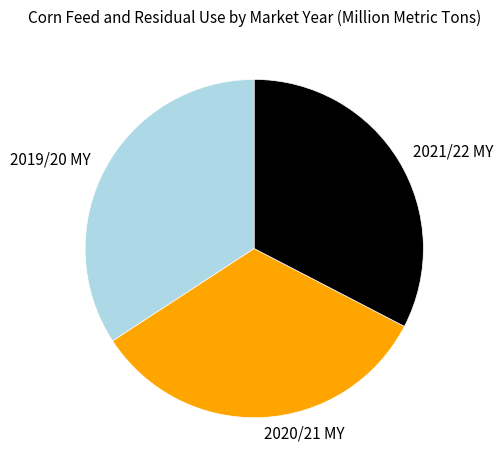

How many segments does this pie chart have?

3